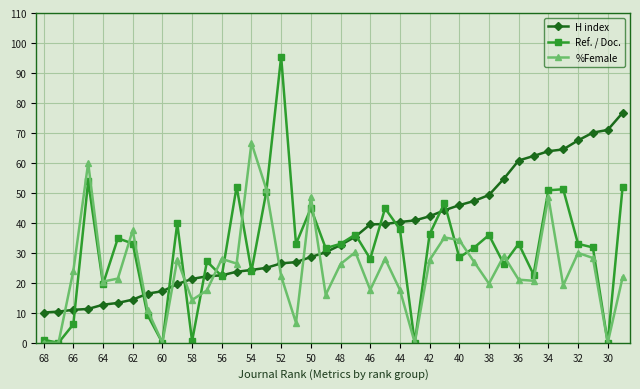

Which series has the widest spread of values?

Ref. / Doc.